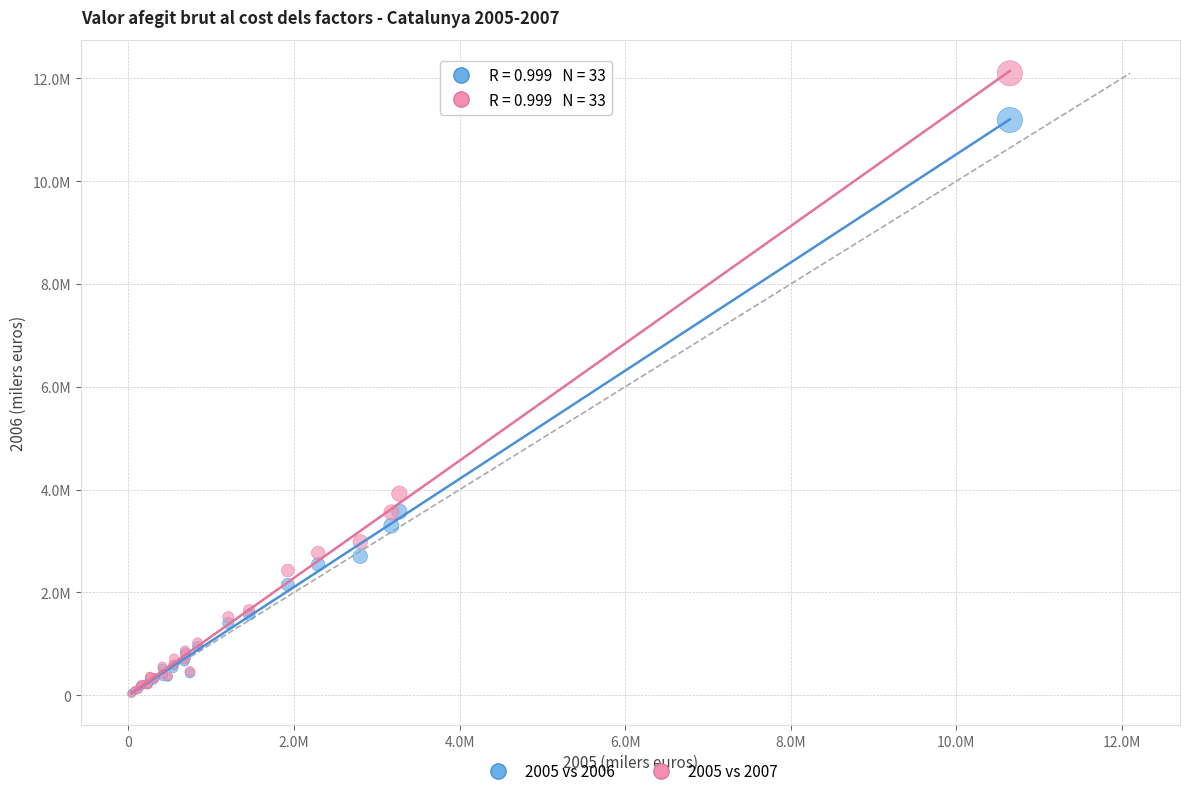

Which series has the largest Y range (max minus min)?

2005 vs 2007